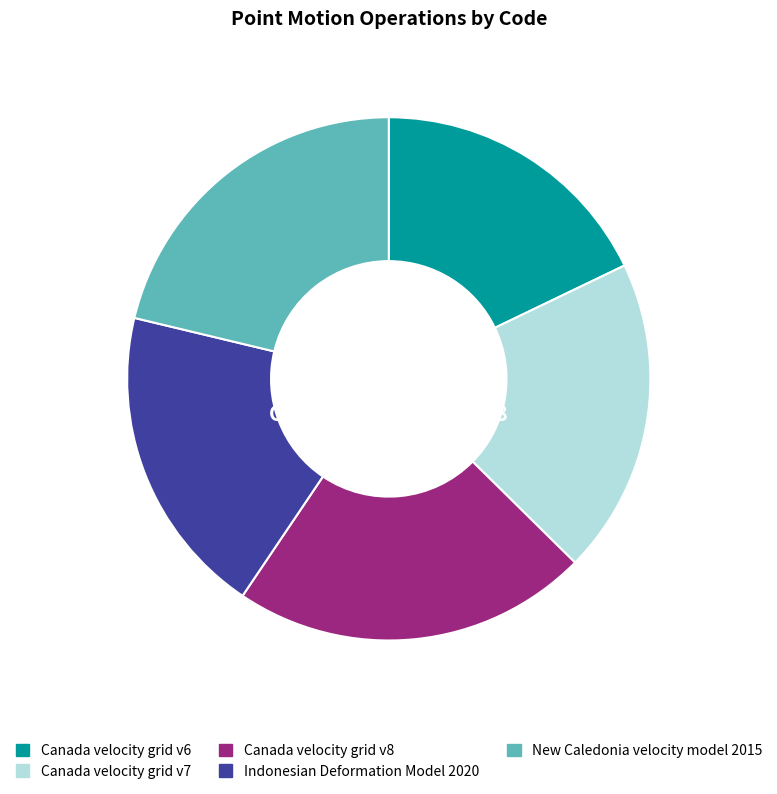

To the nearest percent, what percentage of the pie is Canada velocity grid v6?

18%